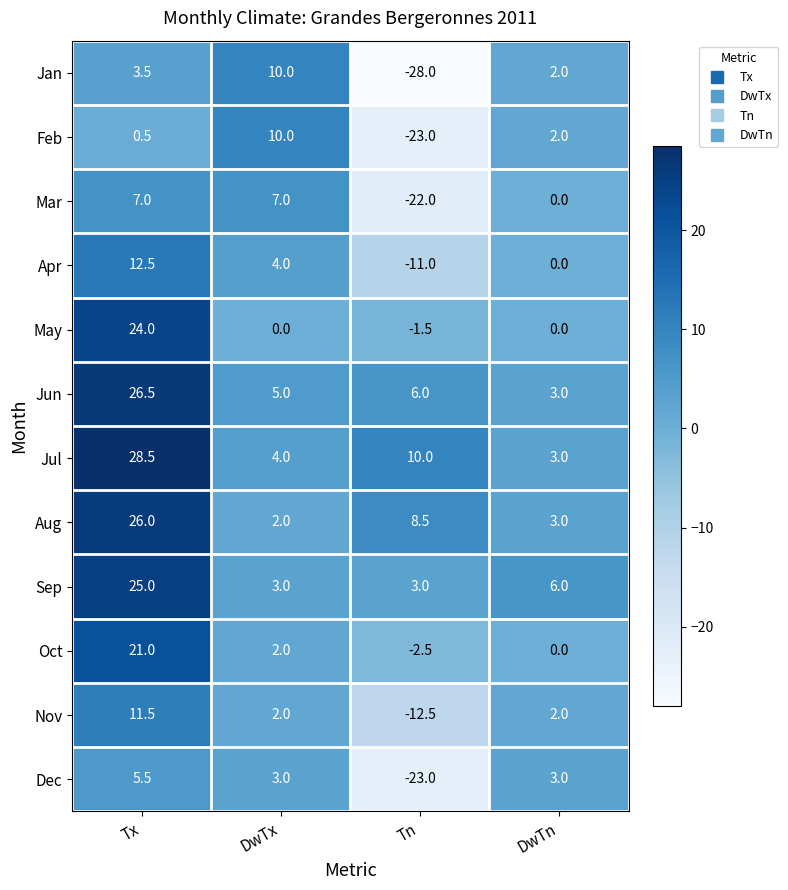

Is it true that Sep equals 6.0 at DwTn?

True